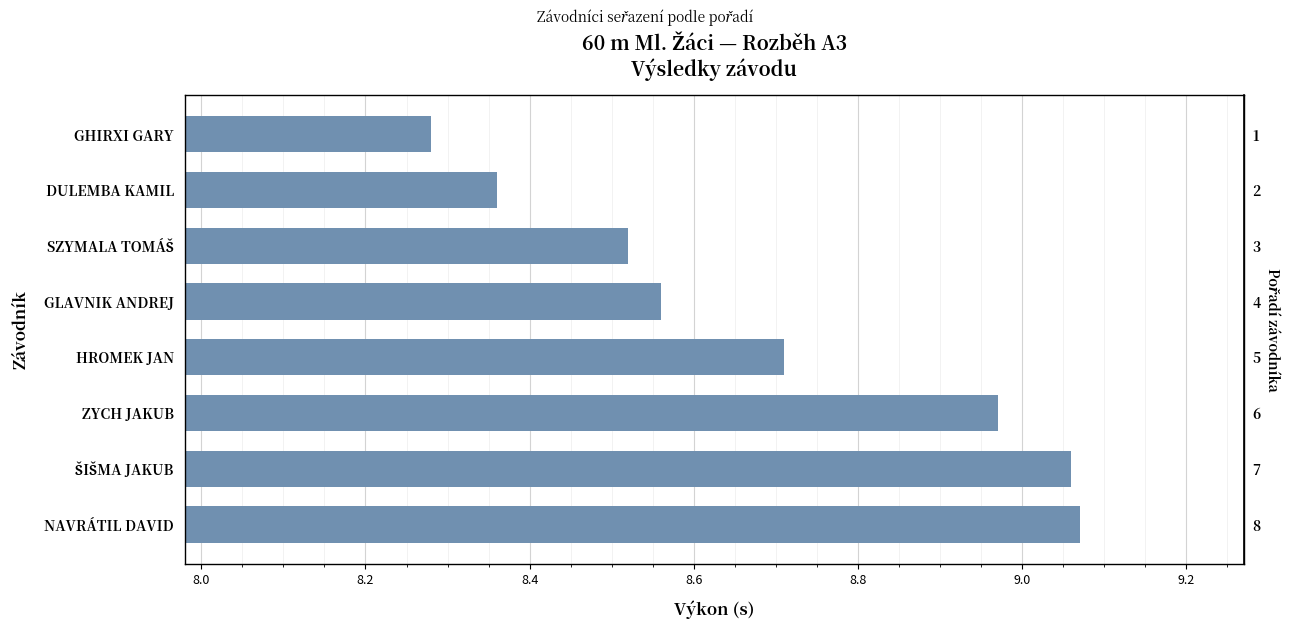

What is the ratio of the value at HROMEK JAN to the value at SZYMALA TOMÁŠ?

1.0